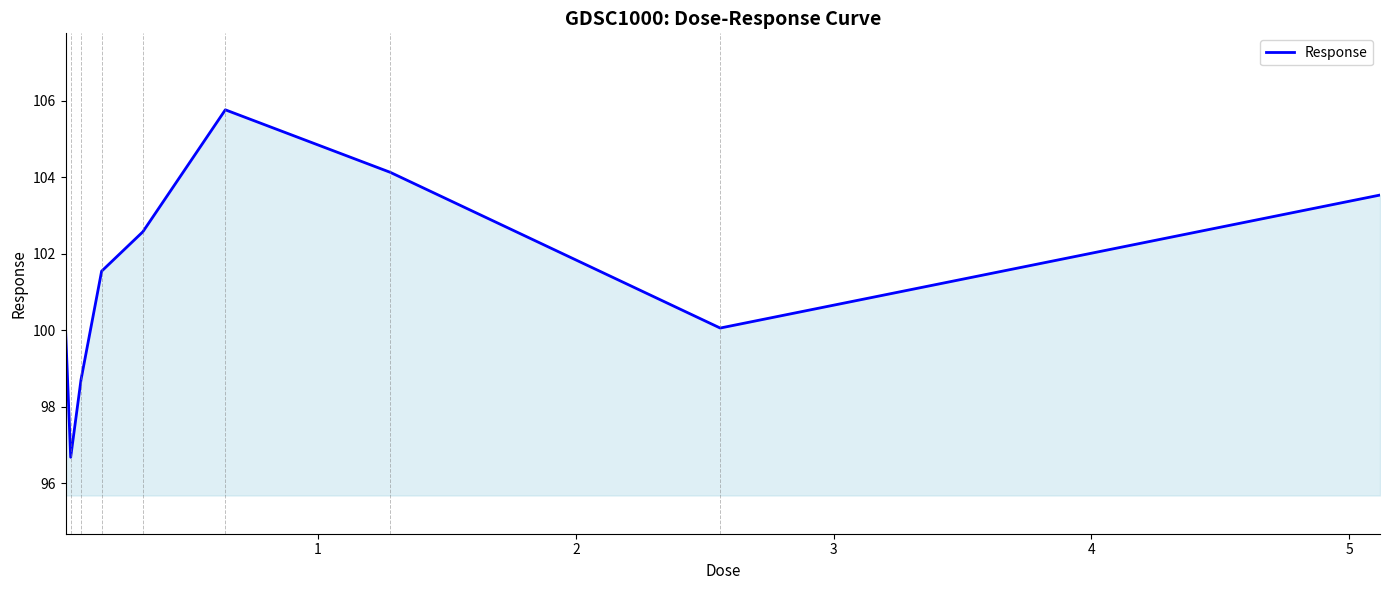

What is the greatest value displayed?

105.8